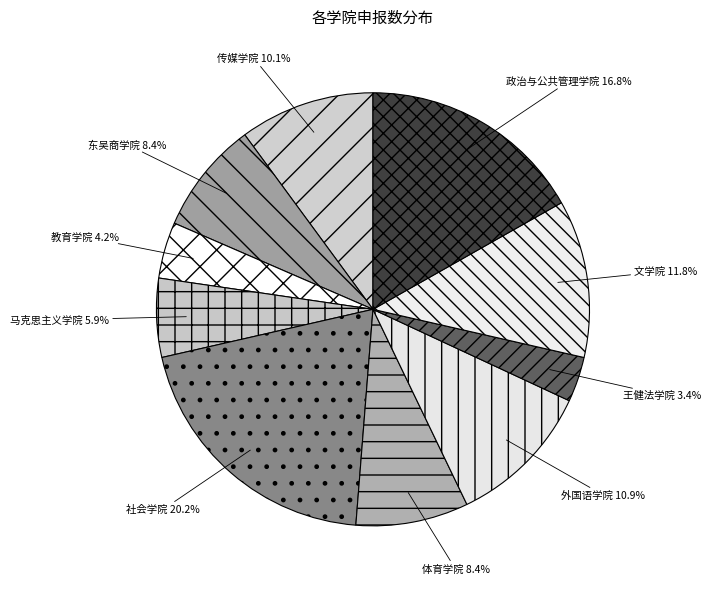

Between 东吴商学院 and 政治与公共管理学院, which is larger?

政治与公共管理学院